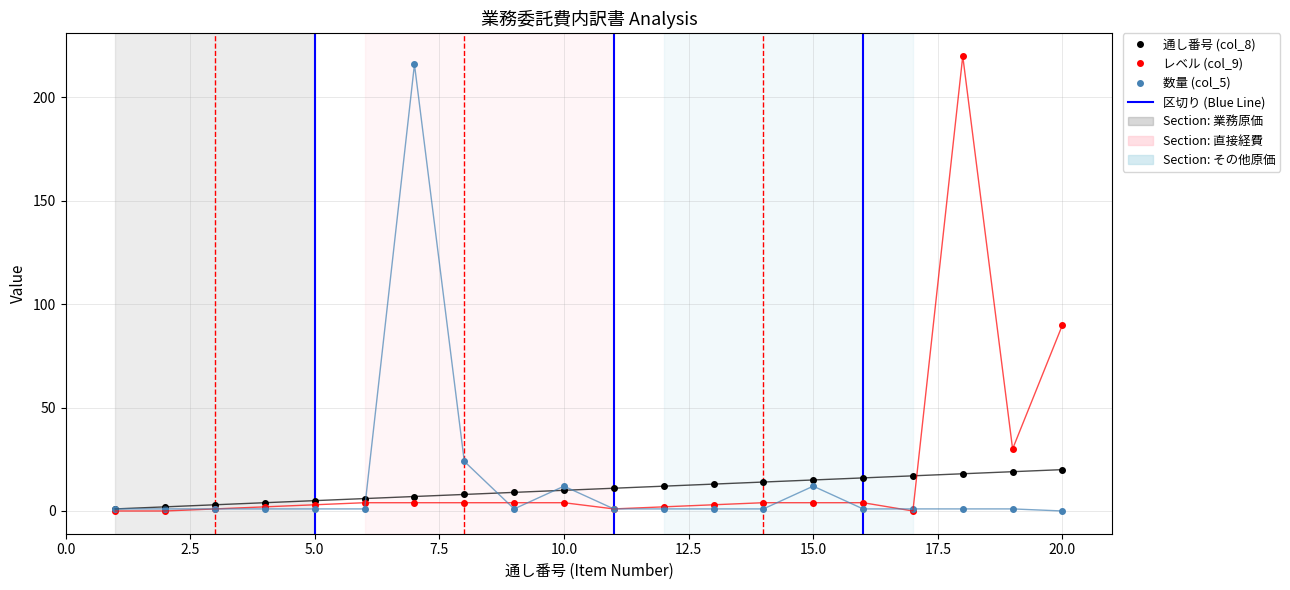

How many lines are shown in the chart?

3